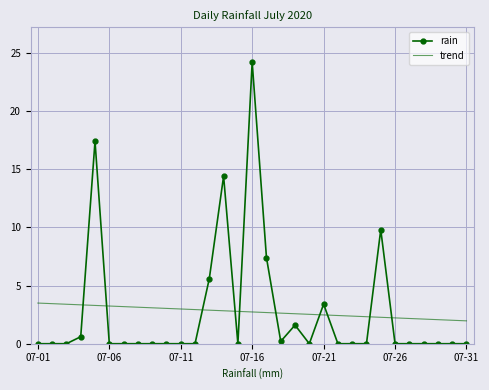

True or false: trend and rain intersect in this chart.

True